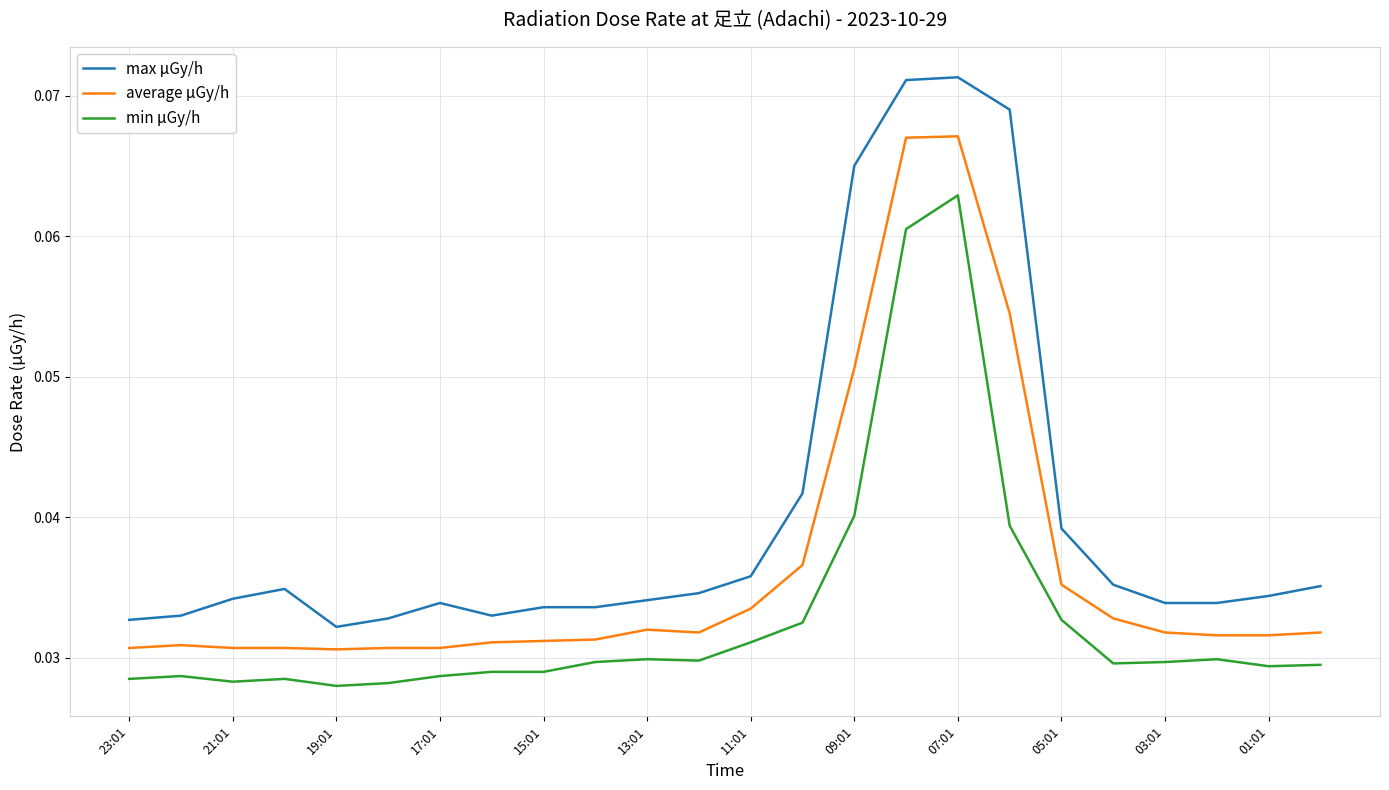

At how many categories does at least one series exceed 0?

24